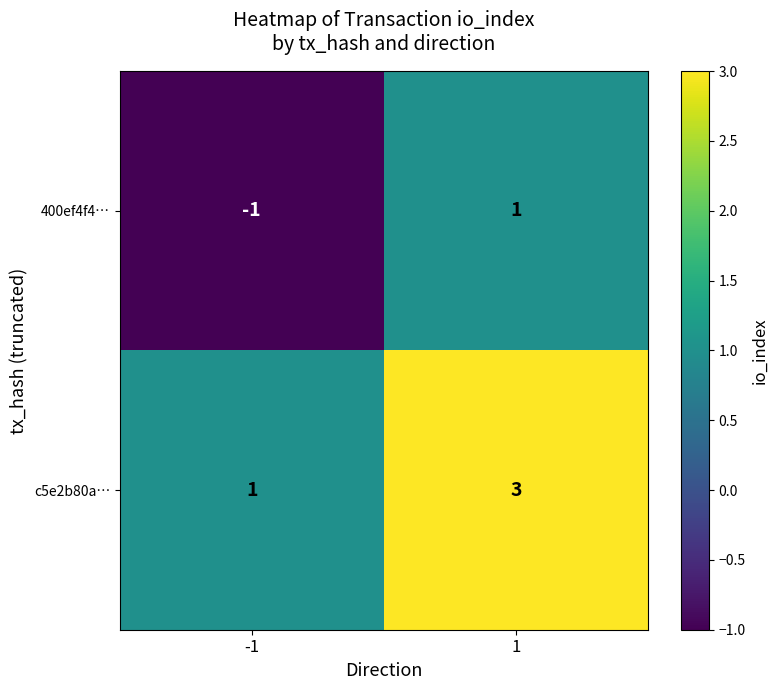

Rank the series by their average value, from highest to lowest.

c5e2b80a…, 400ef4f4…